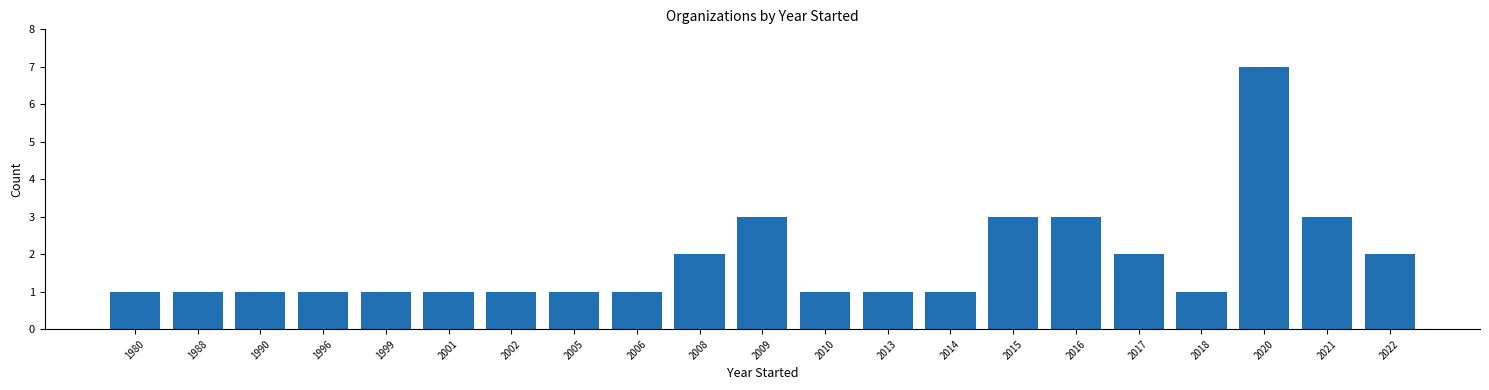

Reading right to left, extract all data points from this chart.

2022=2	2021=3	2020=7	2018=1	2017=2	2016=3	2015=3	2014=1	2013=1	2010=1	2009=3	2008=2	2006=1	2005=1	2002=1	2001=1	1999=1	1996=1	1990=1	1988=1	1980=1